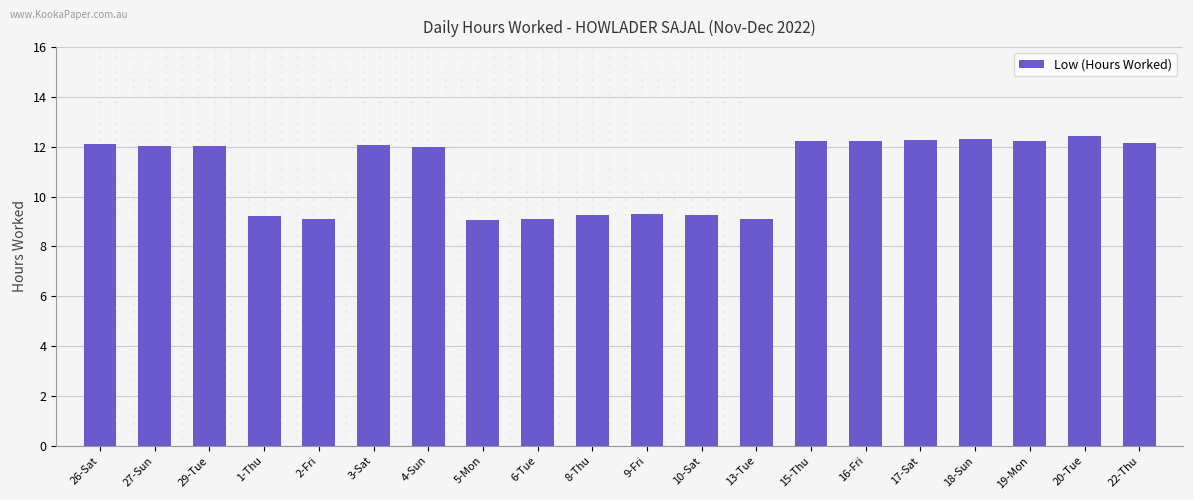

How many data points does each series have?

20